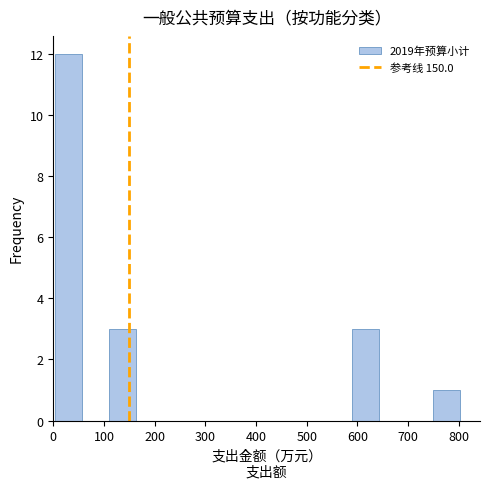

Reading left to right, transcribe this chart: for each bar, give the range it covers on the x-axis and its height. Neither the bar edges nor the heights are printed on the chart, so give them approximately, as read against the axes.

0 to 60: 12
60 to 110: 0
110 to 160: 3
160 to 220: 0
220 to 270: 0
270 to 320: 0
320 to 380: 0
380 to 430: 0
430 to 480: 0
480 to 540: 0
540 to 590: 0
590 to 640: 3
640 to 700: 0
700 to 750: 0
750 to 800: 1